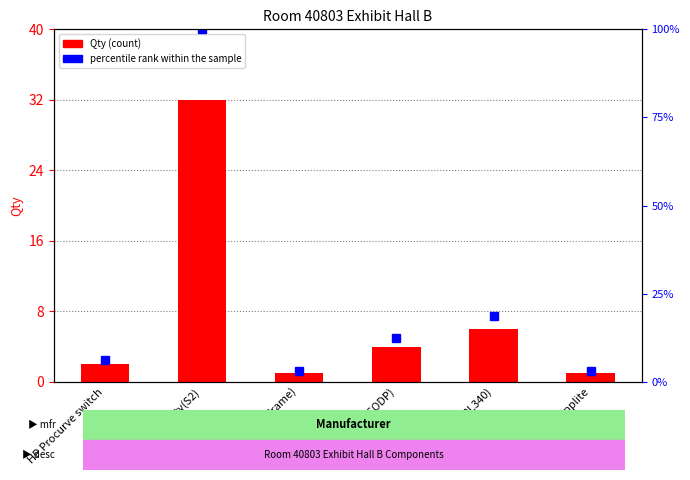

The value of percentile rank within the sample at Tripplite is 3.1. True or false?

True